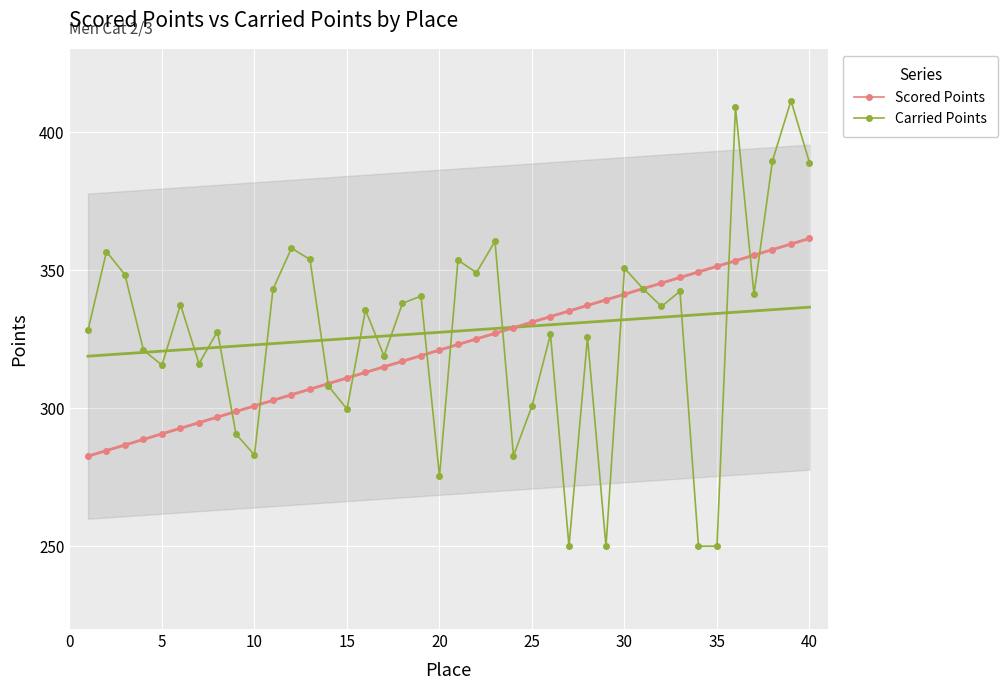

Which series has the largest total across all categories?

Carried Points